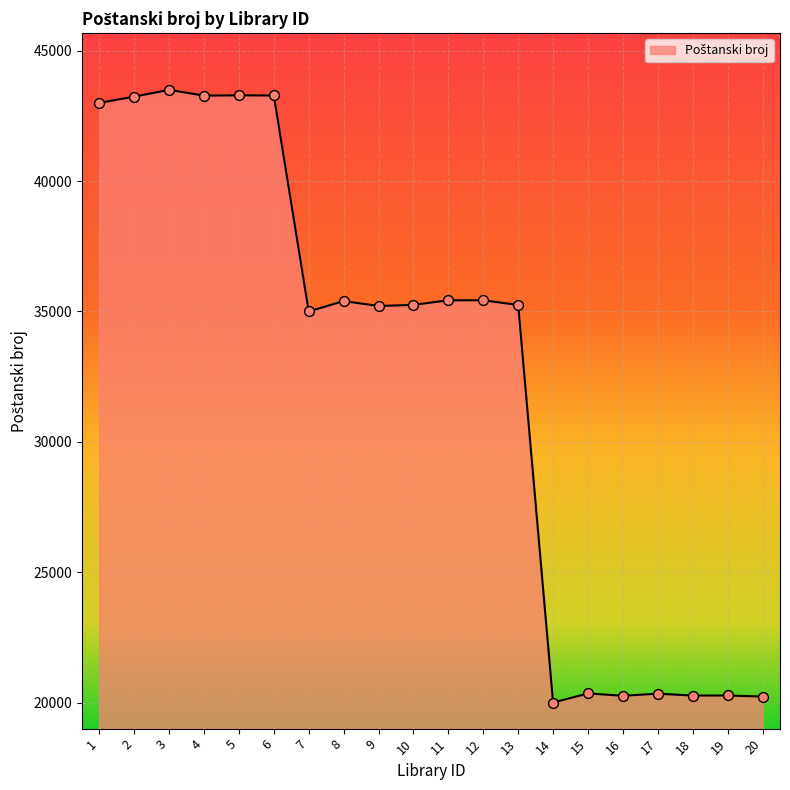

Approximately how many times larger is the value at 11 compared to 3?

0.8